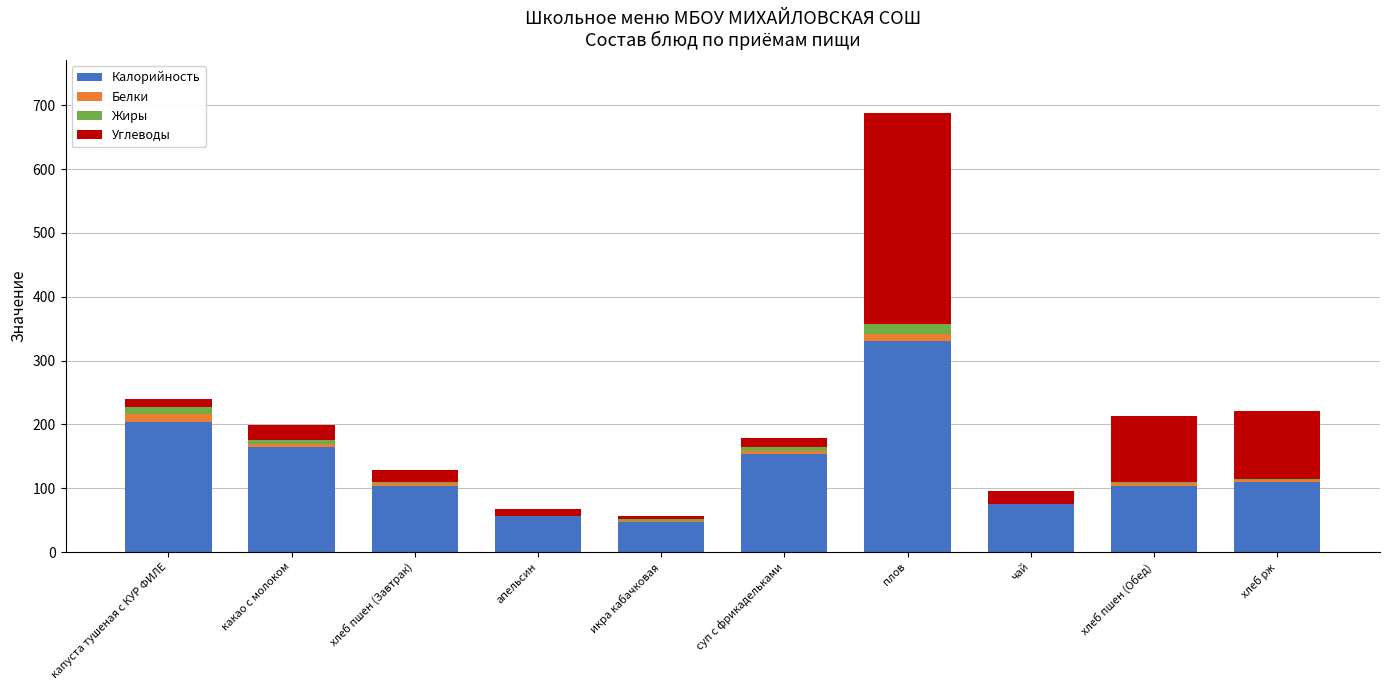

At which category is the sum across all series the highest?

плов